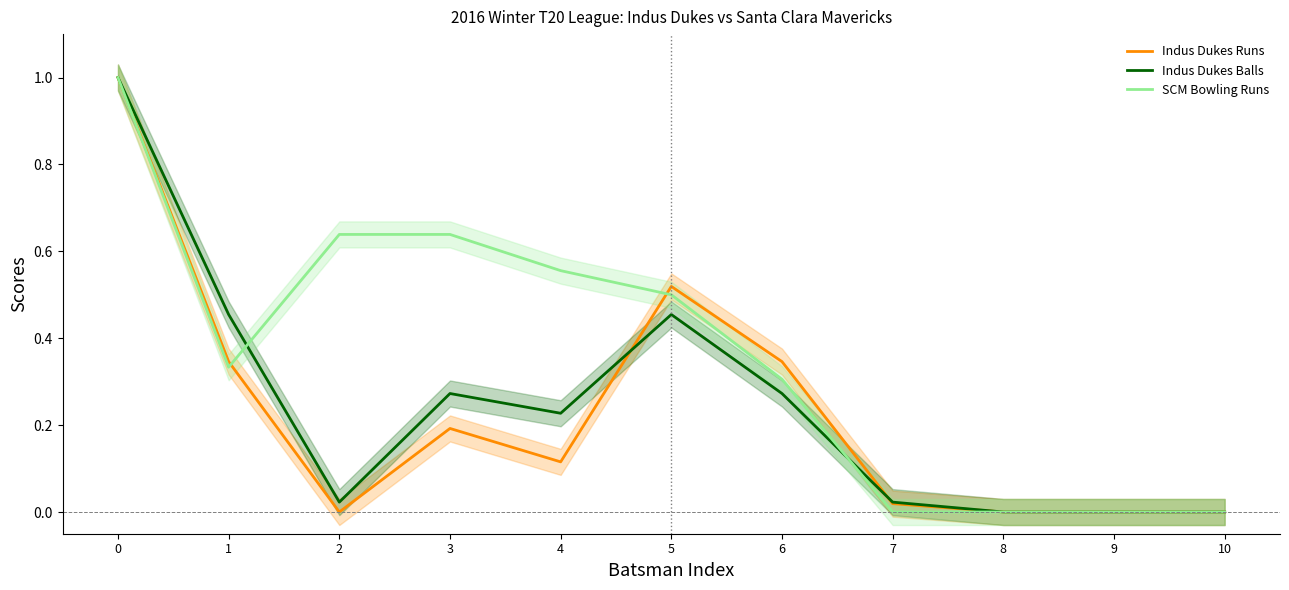

How many values in Indus Dukes Balls are above zero?

8